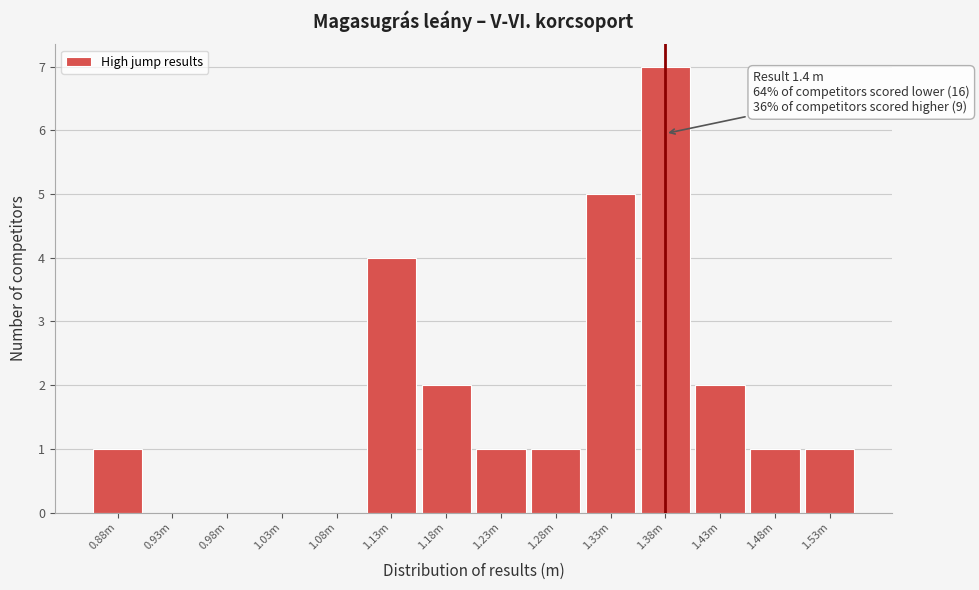

Reading left to right, what are all the values shown in this chart?

0.88m=1	0.93m=0	0.98m=0	1.03m=0	1.08m=0	1.13m=4	1.18m=2	1.23m=1	1.28m=1	1.33m=5	1.38m=7	1.43m=2	1.48m=1	1.53m=1